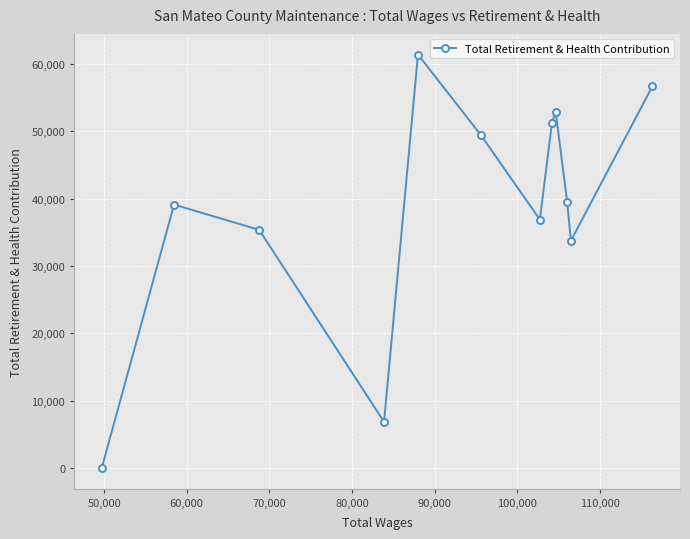

How many positive values are there?

11